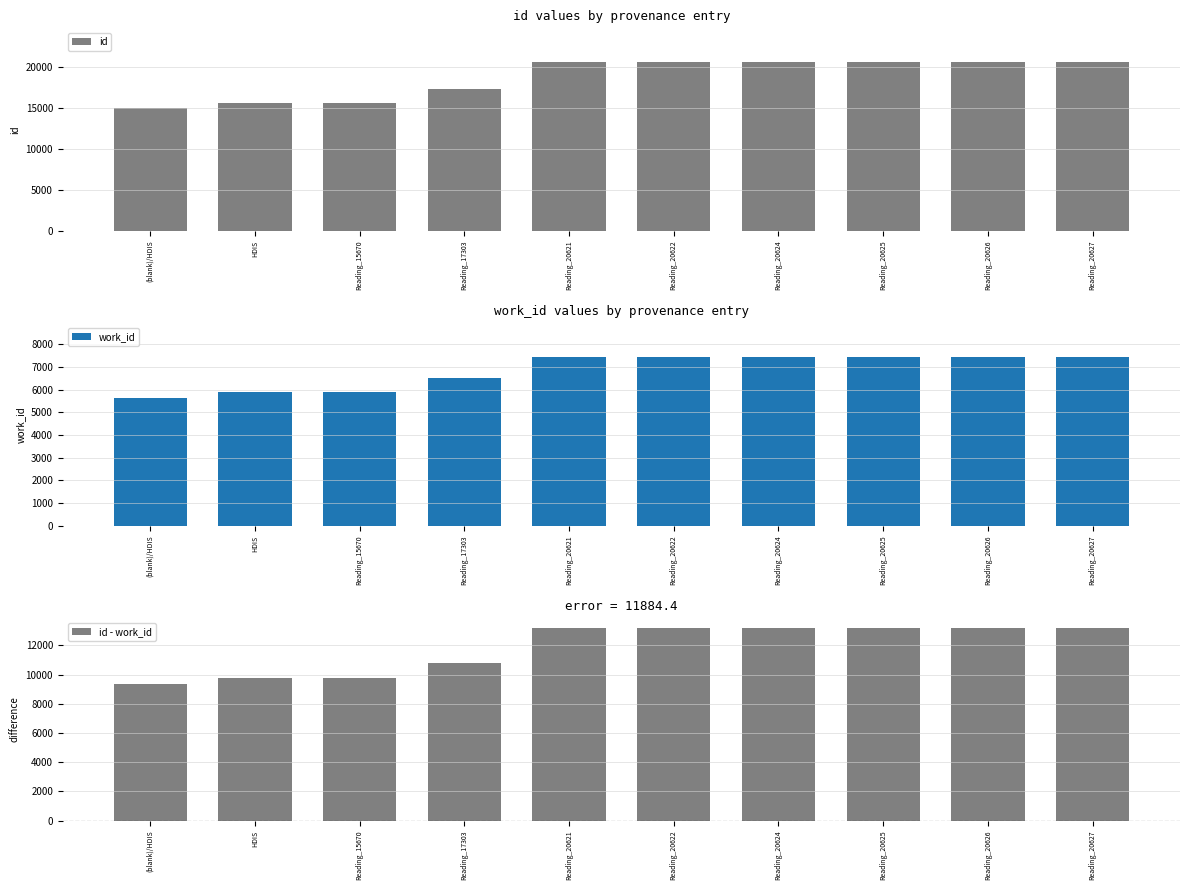

The value of id at Reading_20625 is 34982. True or false?

False